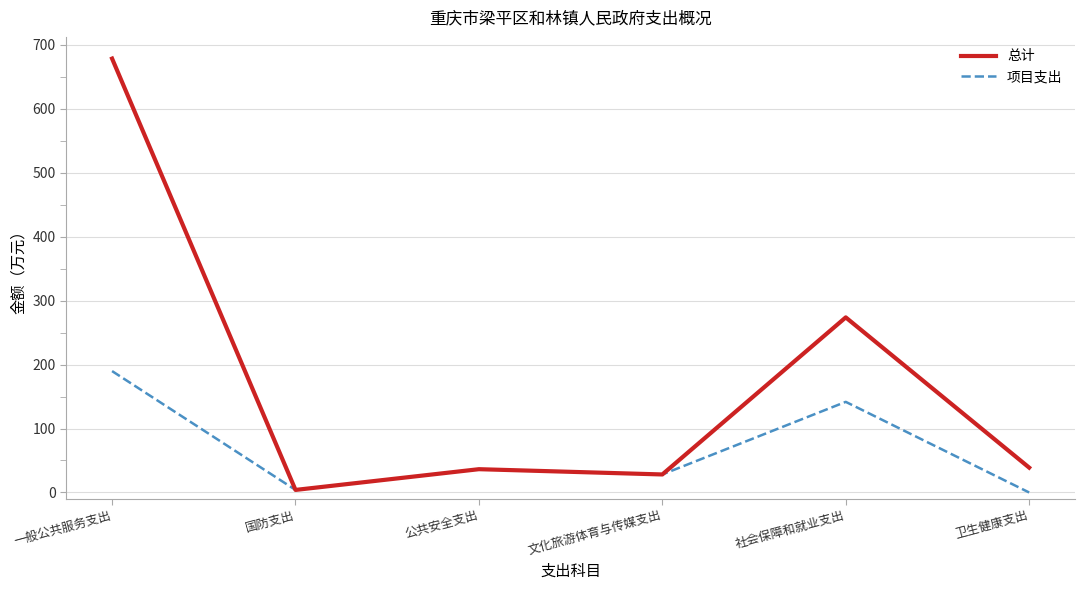

At which category is the sum across all series the highest?

一般公共服务支出